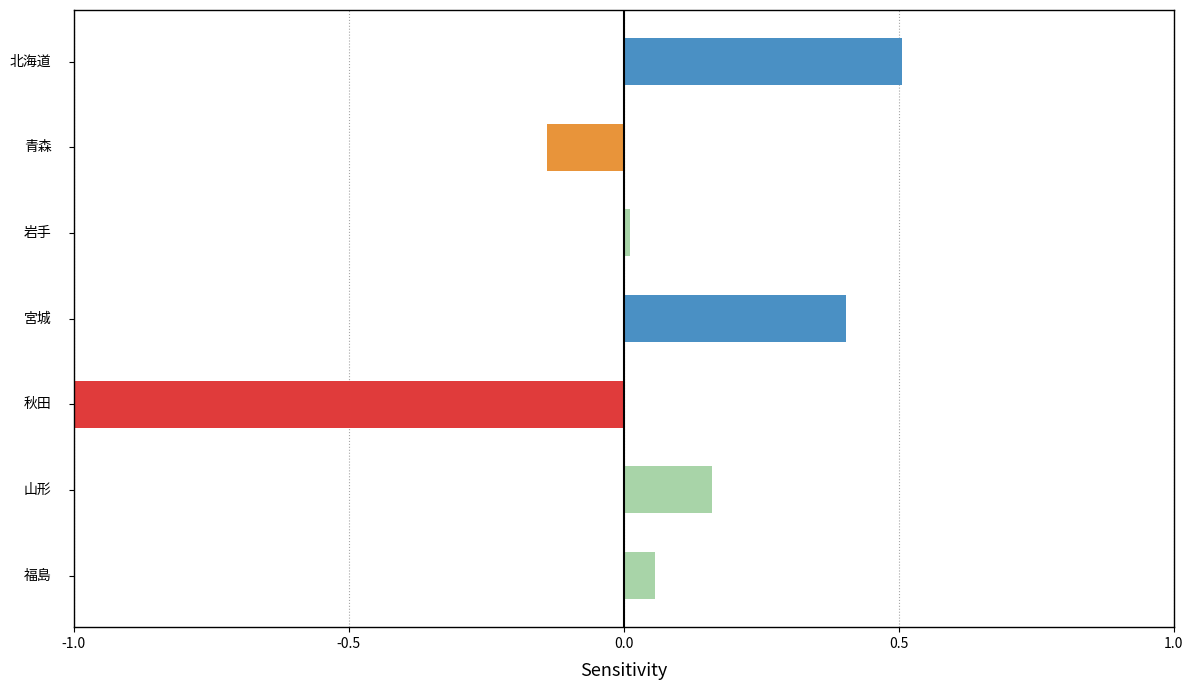

What is the difference between the maximum and minimum values?

1.5